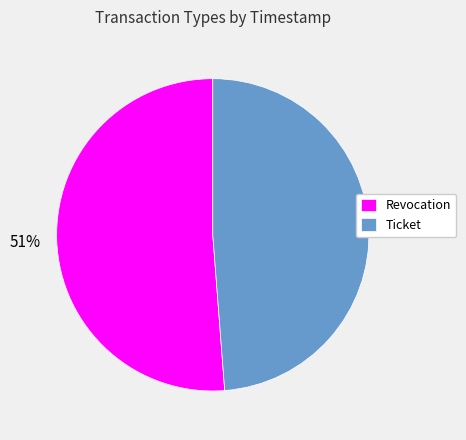

To the nearest percent, what is the average slice percentage?

50%